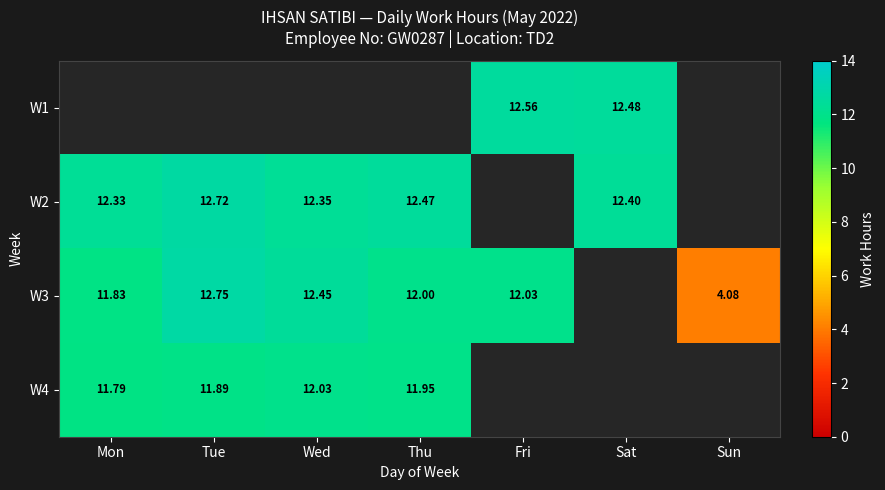

What is the difference between the maximum and minimum values in the W2 series?

0.4